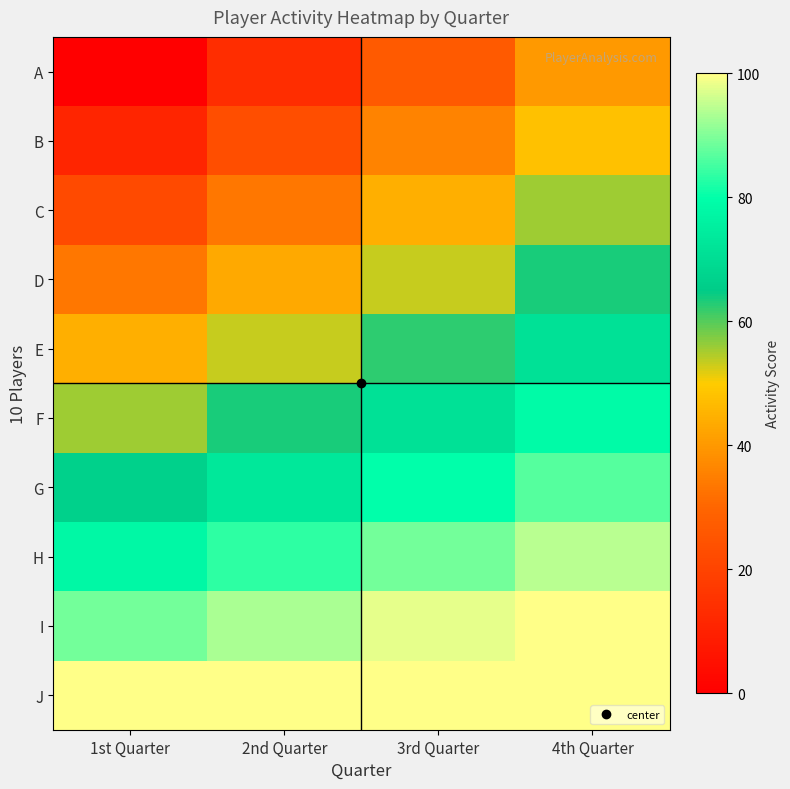

At which category is the sum across all series the highest?

4th Quarter